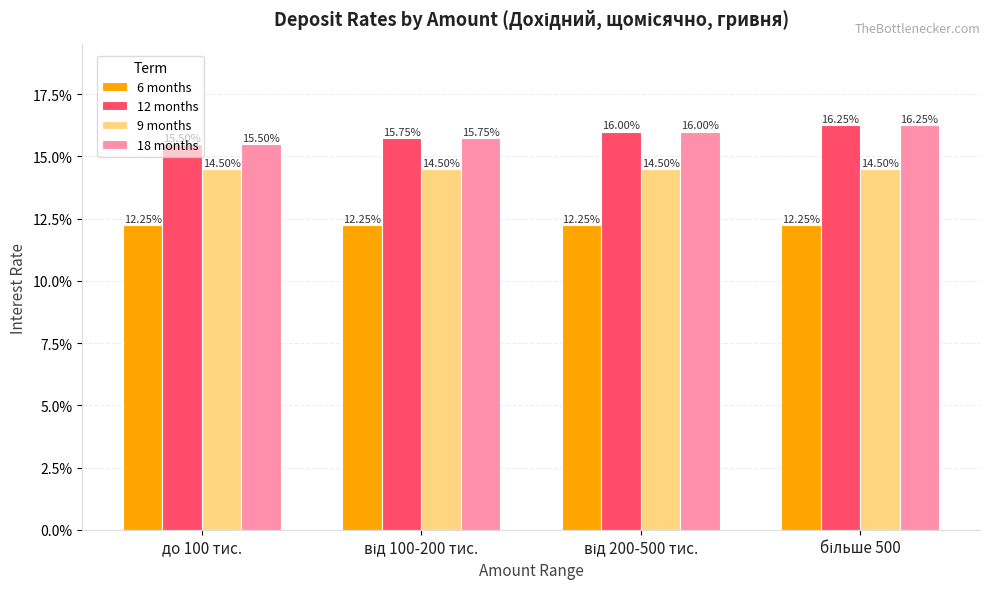

At how many categories does at least one series exceed 14?

4